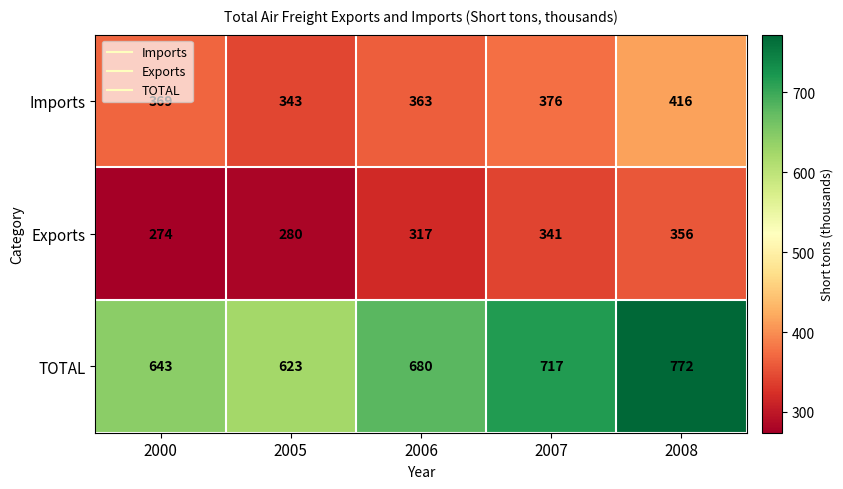

List the series in order of their overall mean, highest first.

TOTAL, Imports, Exports